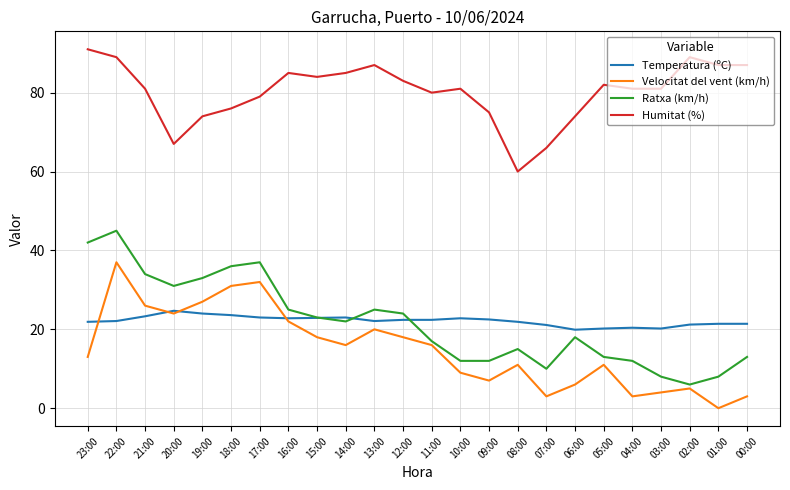

Rank the series by their maximum value, from highest to lowest.

Humitat (%), Ratxa (km/h), Velocitat del vent (km/h), Temperatura (ºC)